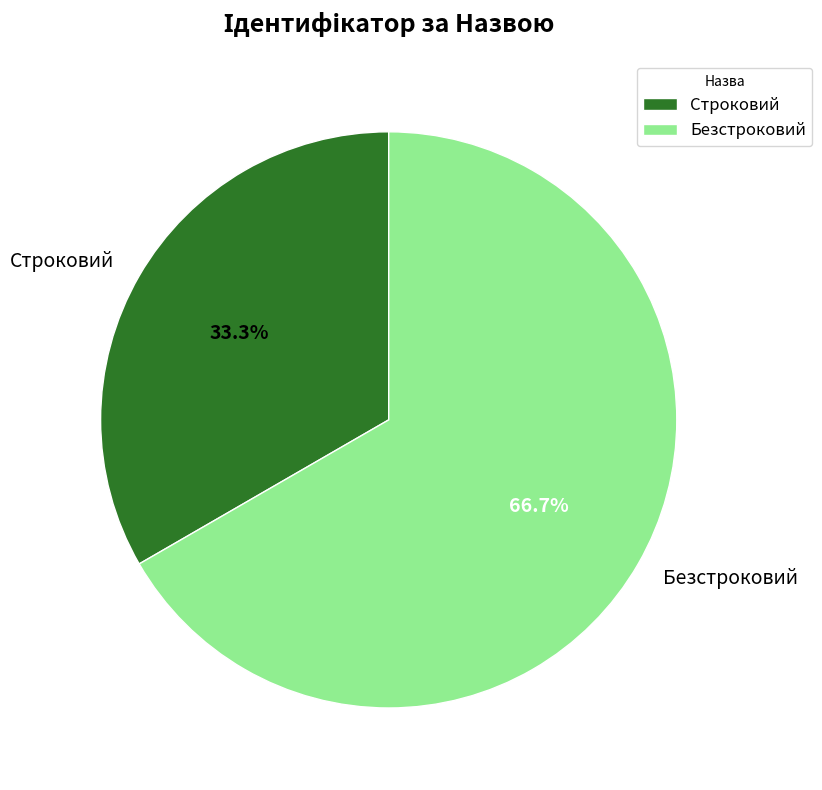

Which has a higher value, Строковий or Безстроковий?

Безстроковий